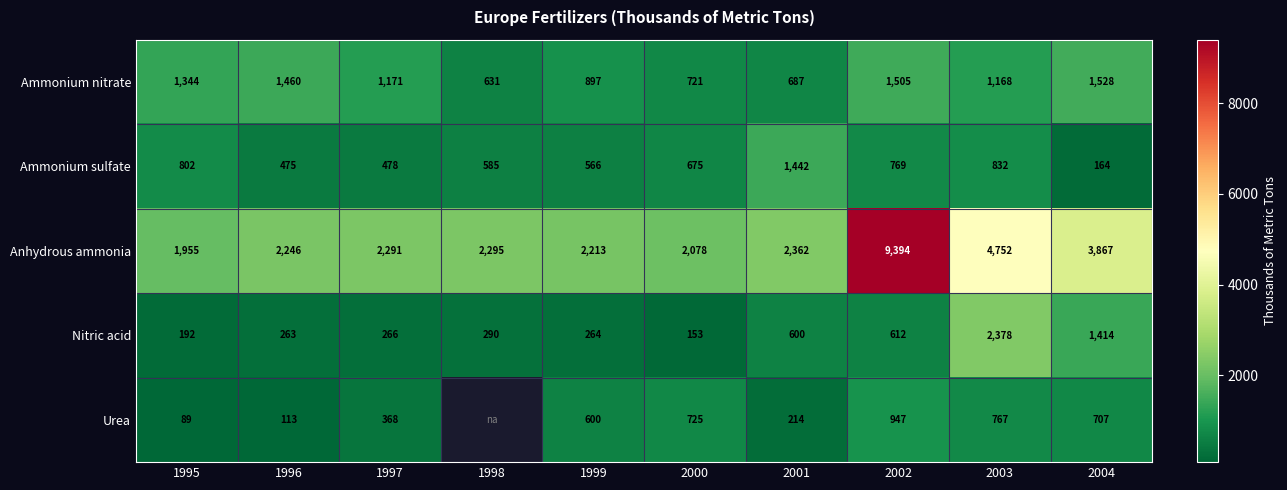

Between 1995 and 1996, which series saw the biggest shift?

Ammonium sulfate